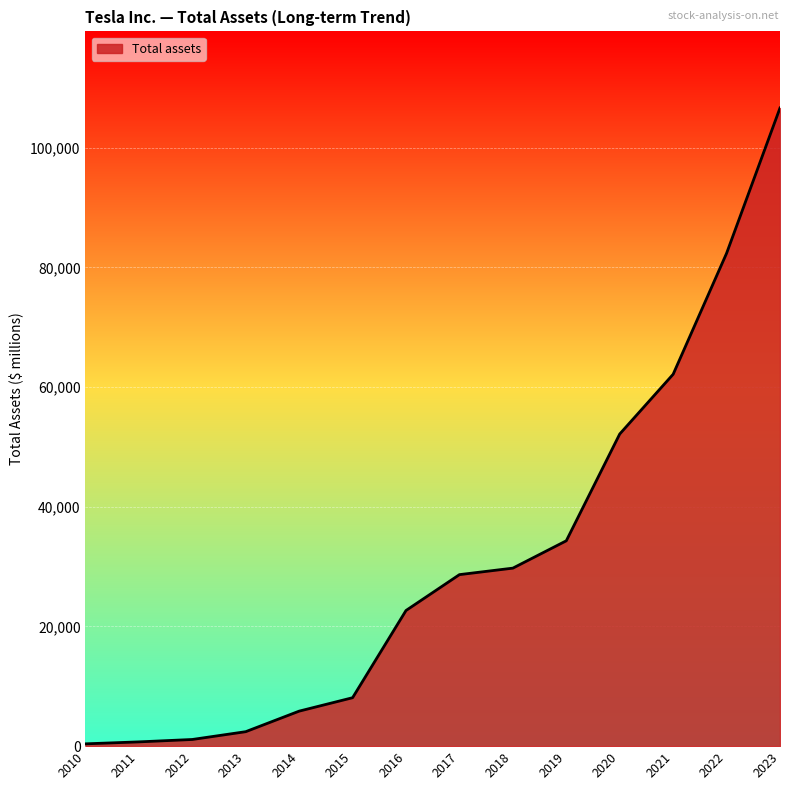

How many categories are shown in the chart?

14